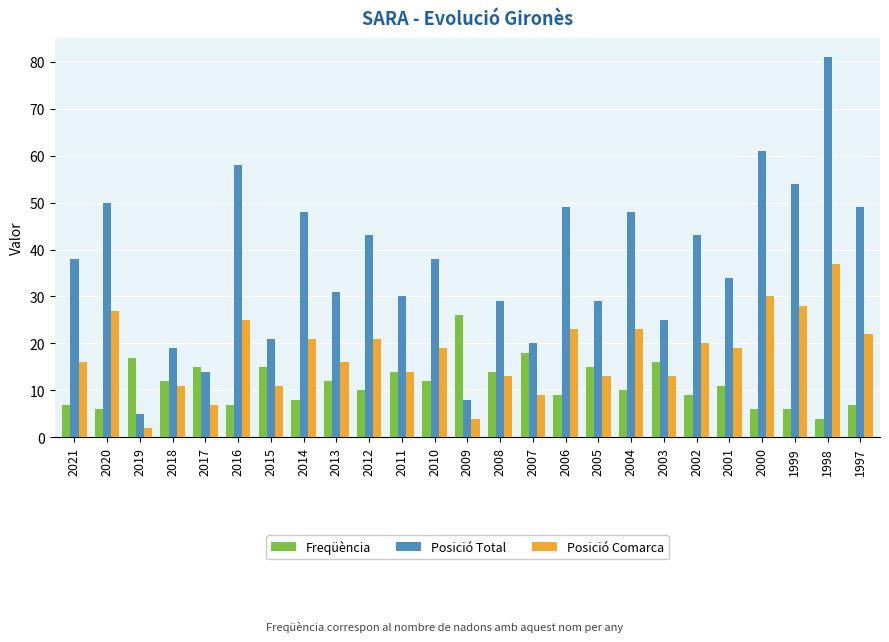

Rank the series by their average value, from highest to lowest.

Posició Total, Posició Comarca, Freqüència